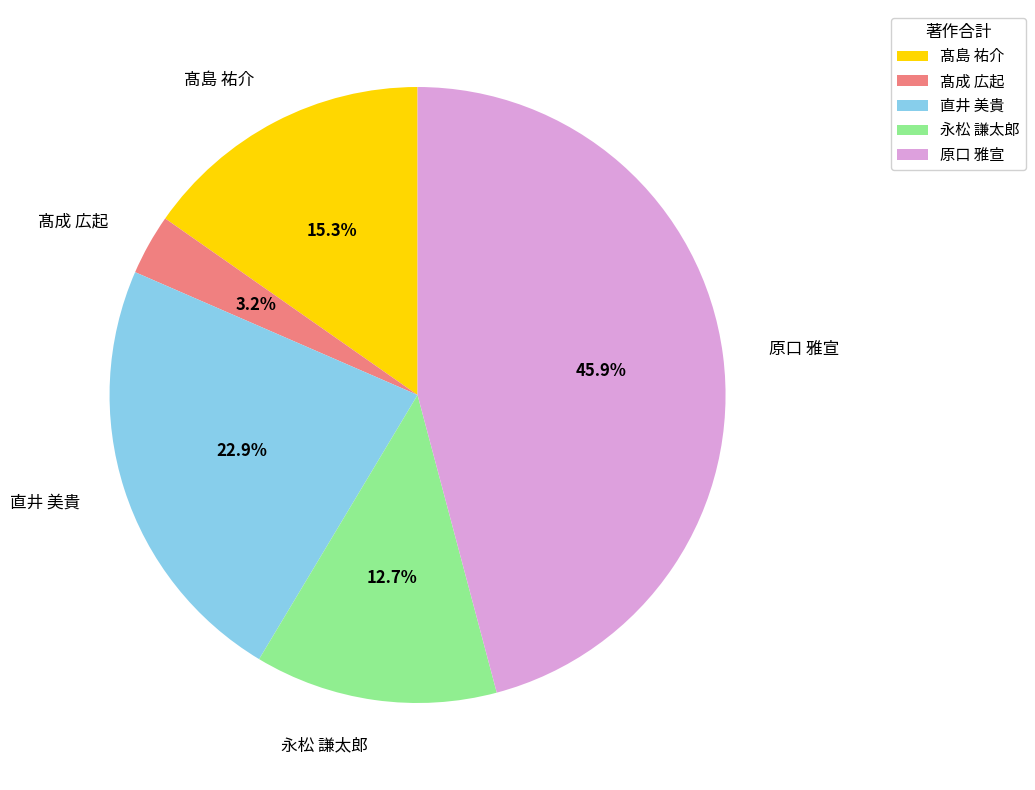

What percentage is the 髙成 広起 slice, to the nearest percent?

3%